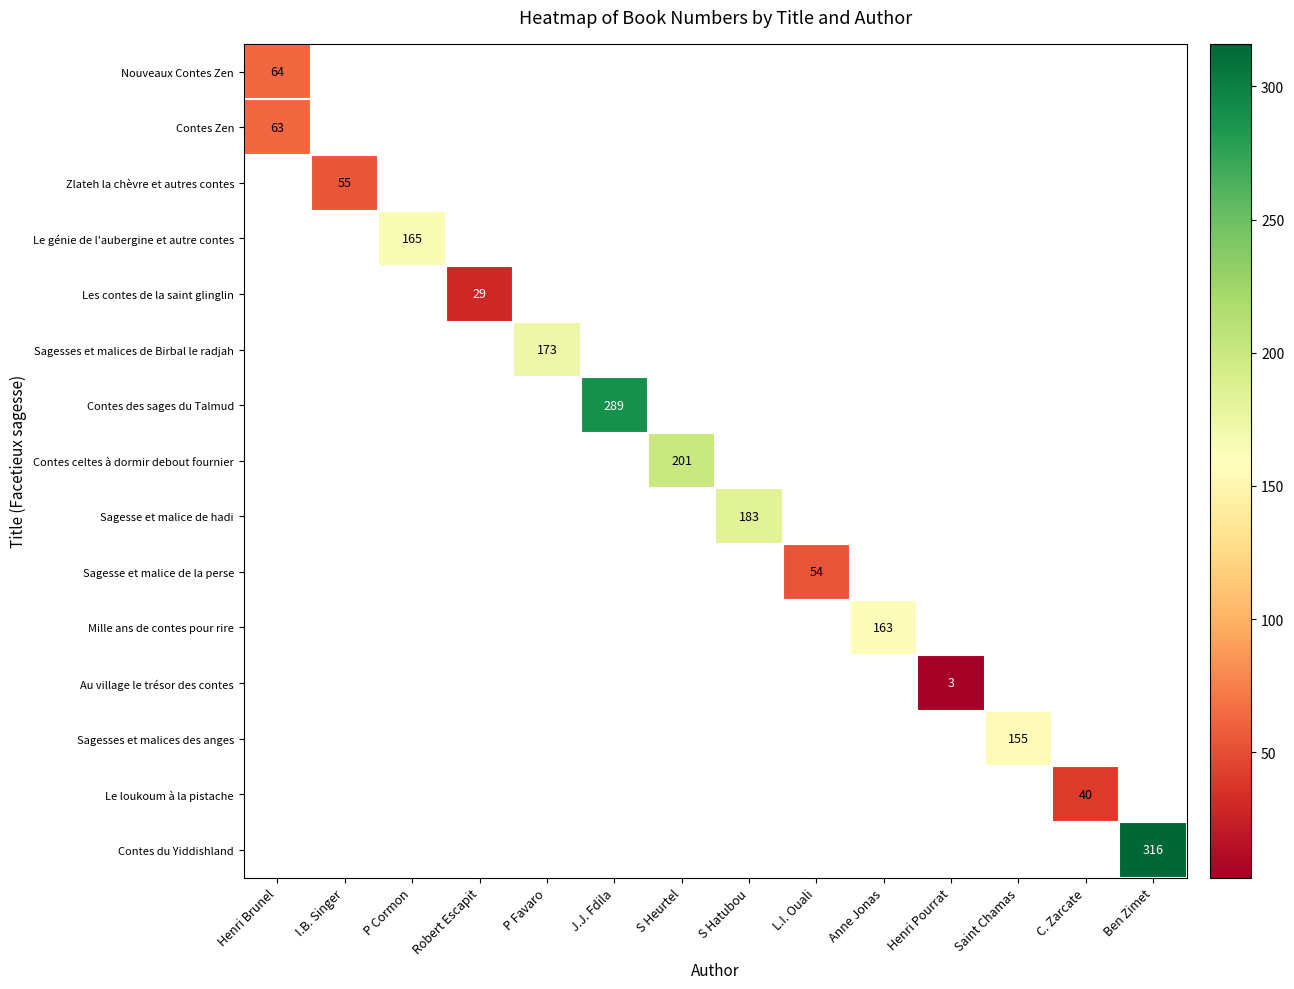

Is it true that Sagesses et malices de Birbal le radjah equals 173 at P Favaro?

True